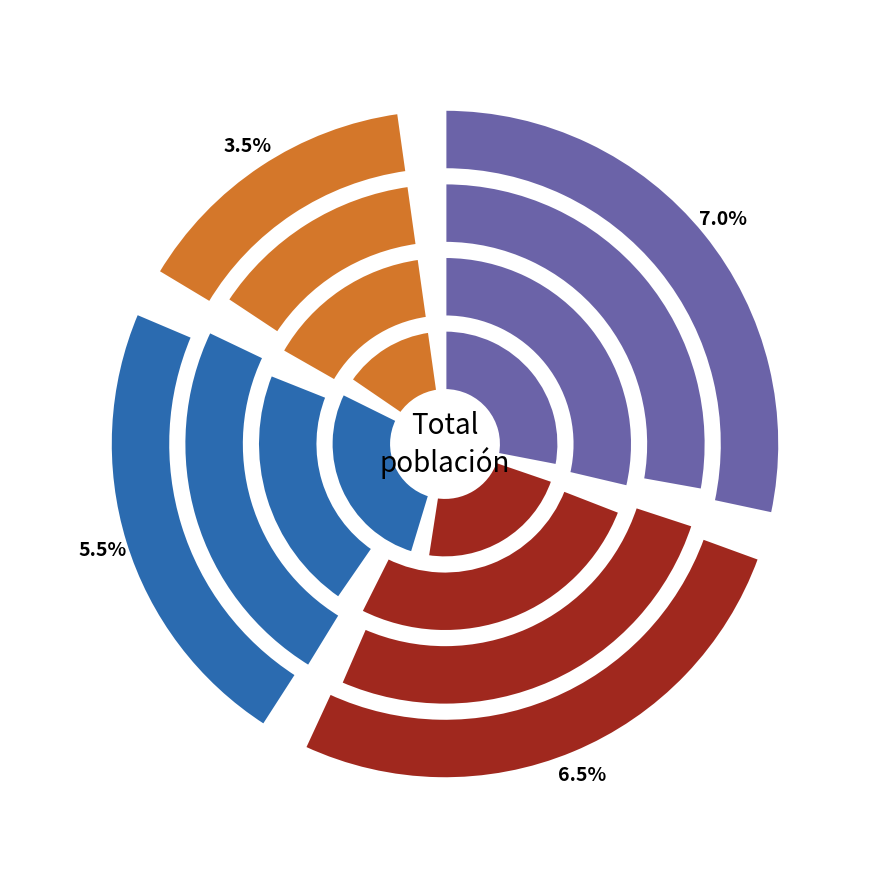

Is it true that Comuna 2 Total is 5% of the pie?

True